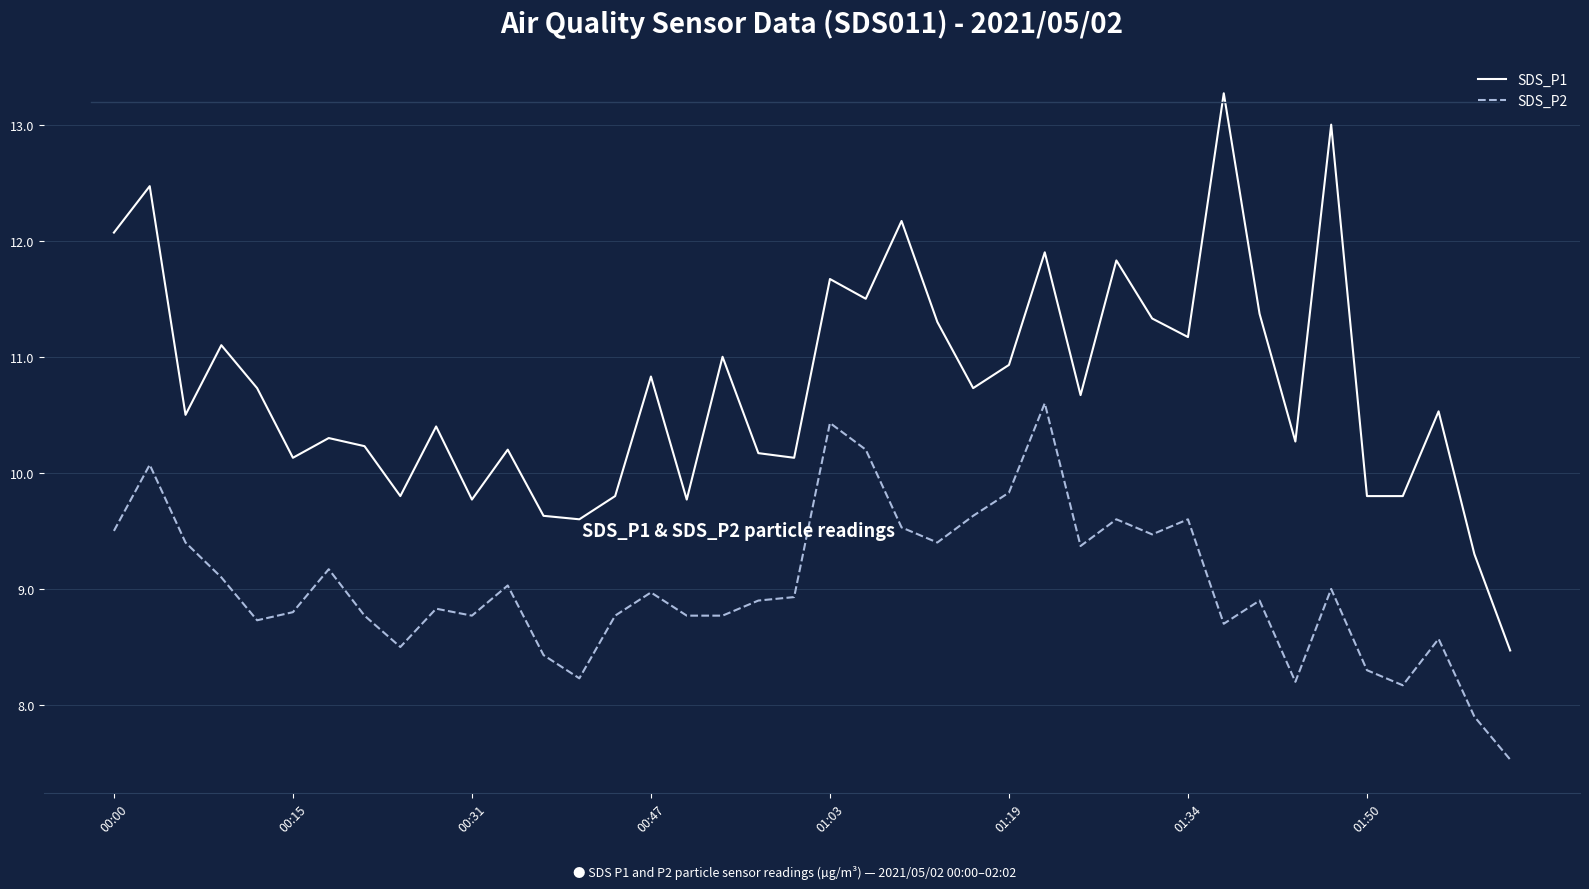

Which series has the largest range (max minus min)?

SDS_P1